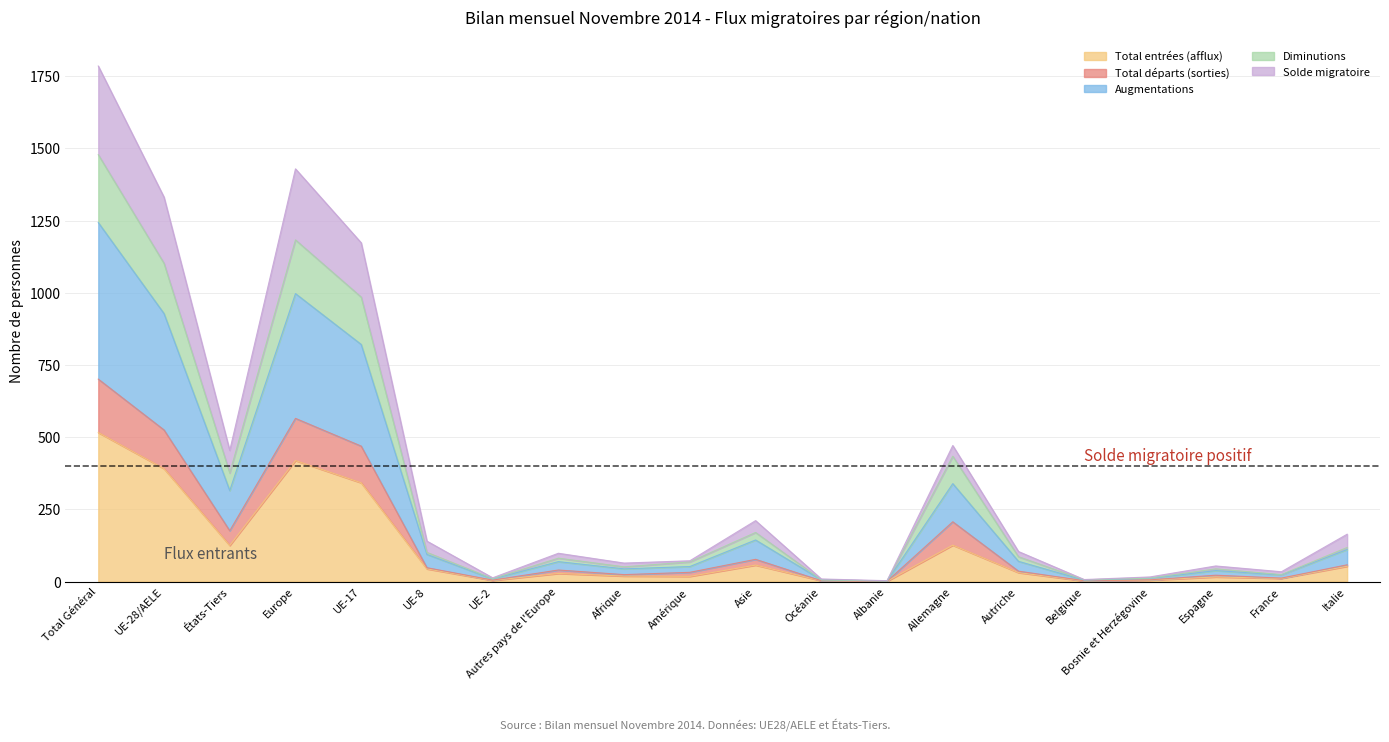

True or false: Solde migratoire and Augmentations intersect in this chart.

False